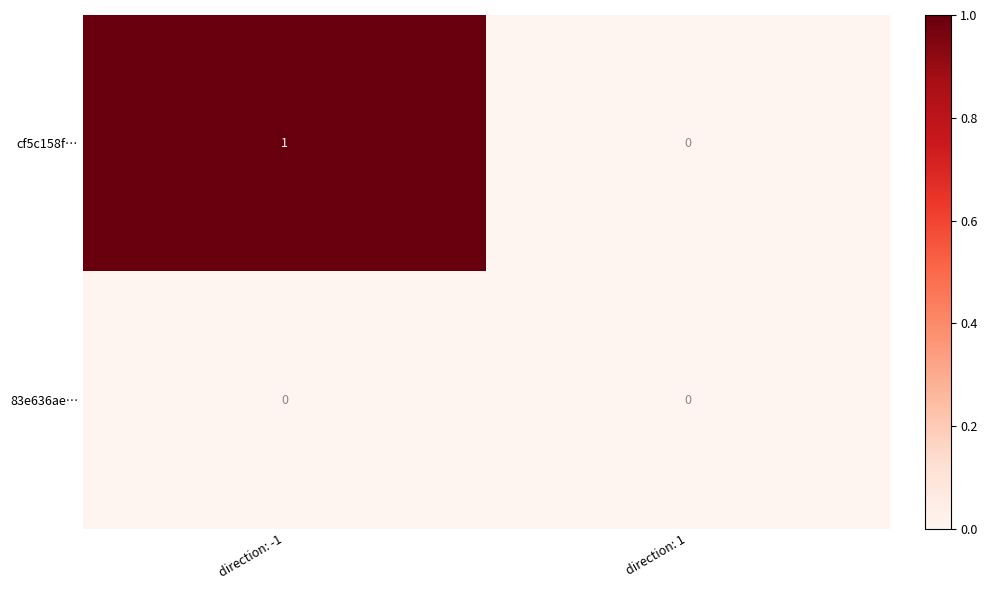

What is the maximum value shown in the chart?

1